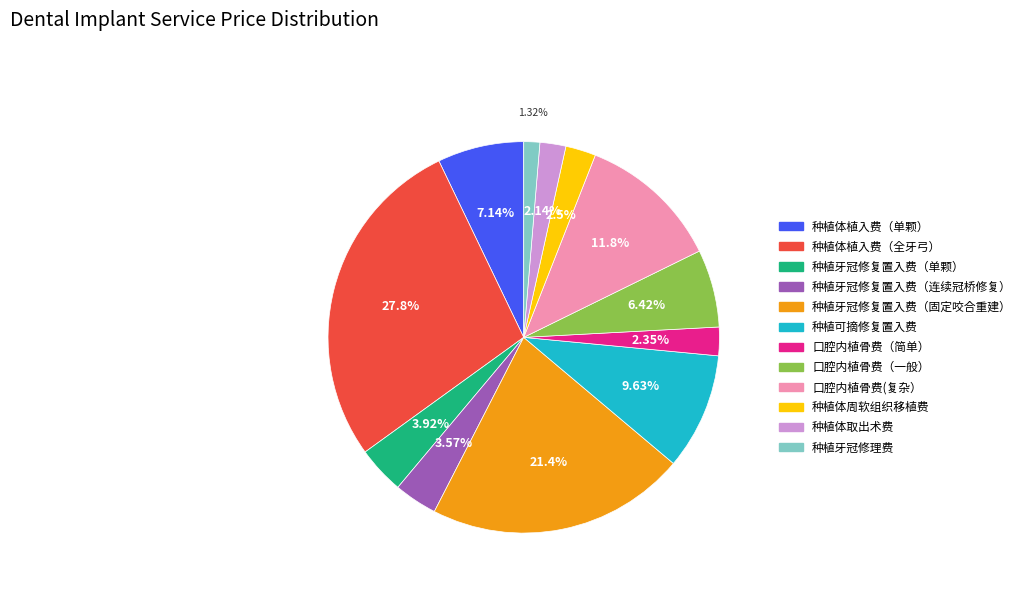

How many segments does this pie chart have?

12